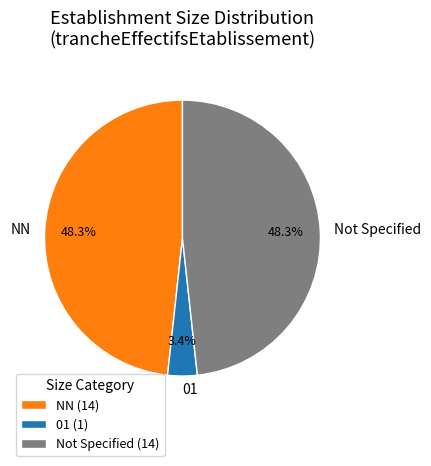

What is the ratio of the value at Not Specified to the value at NN?

1.0